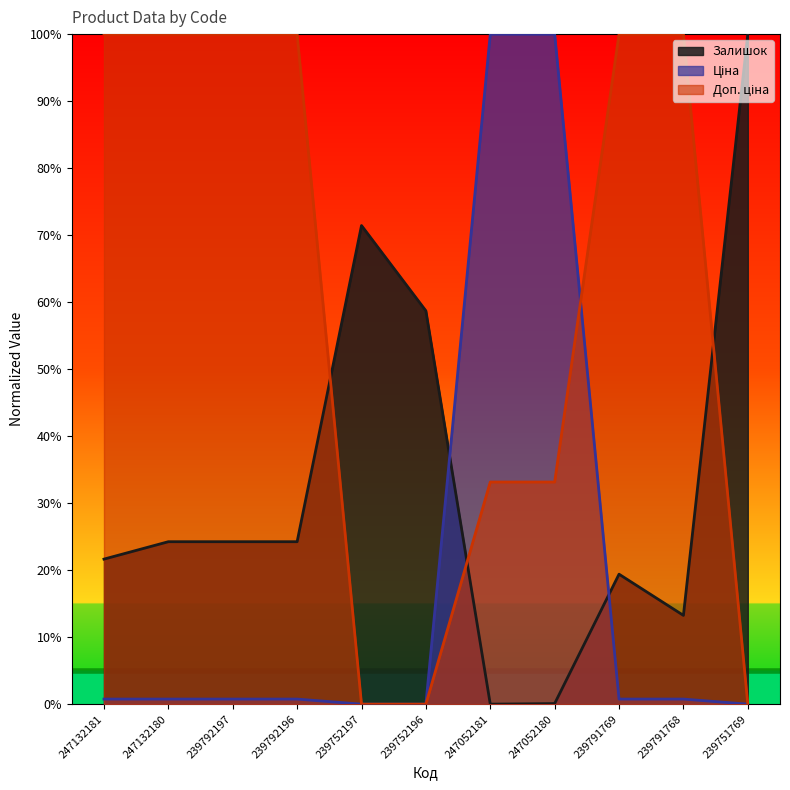

Which series has the largest total across all categories?

Доп. ціна